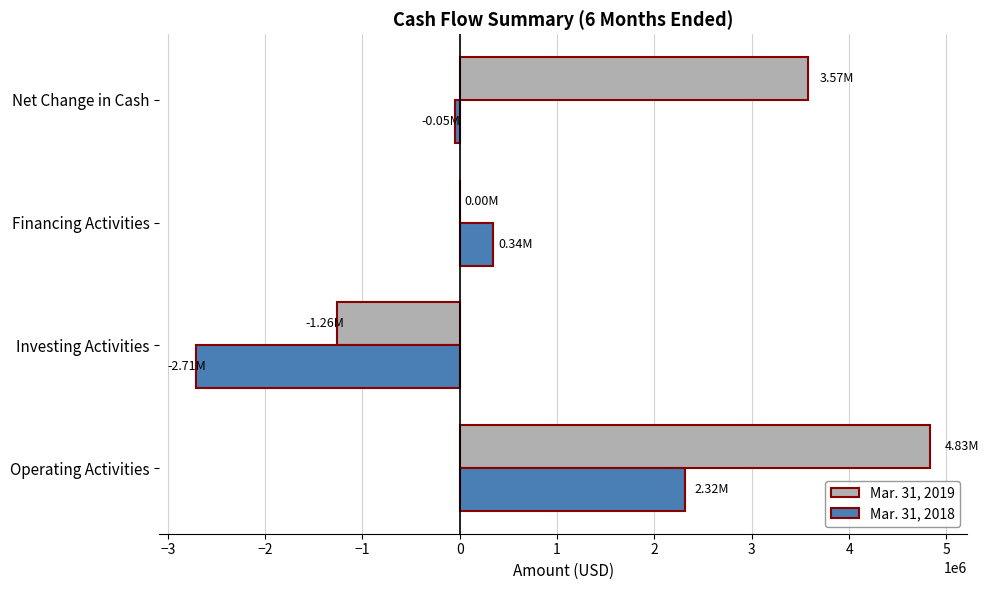

Is the value of Mar. 31, 2019 at Net Change in Cash greater than the value of Mar. 31, 2018 at Investing Activities?

Yes